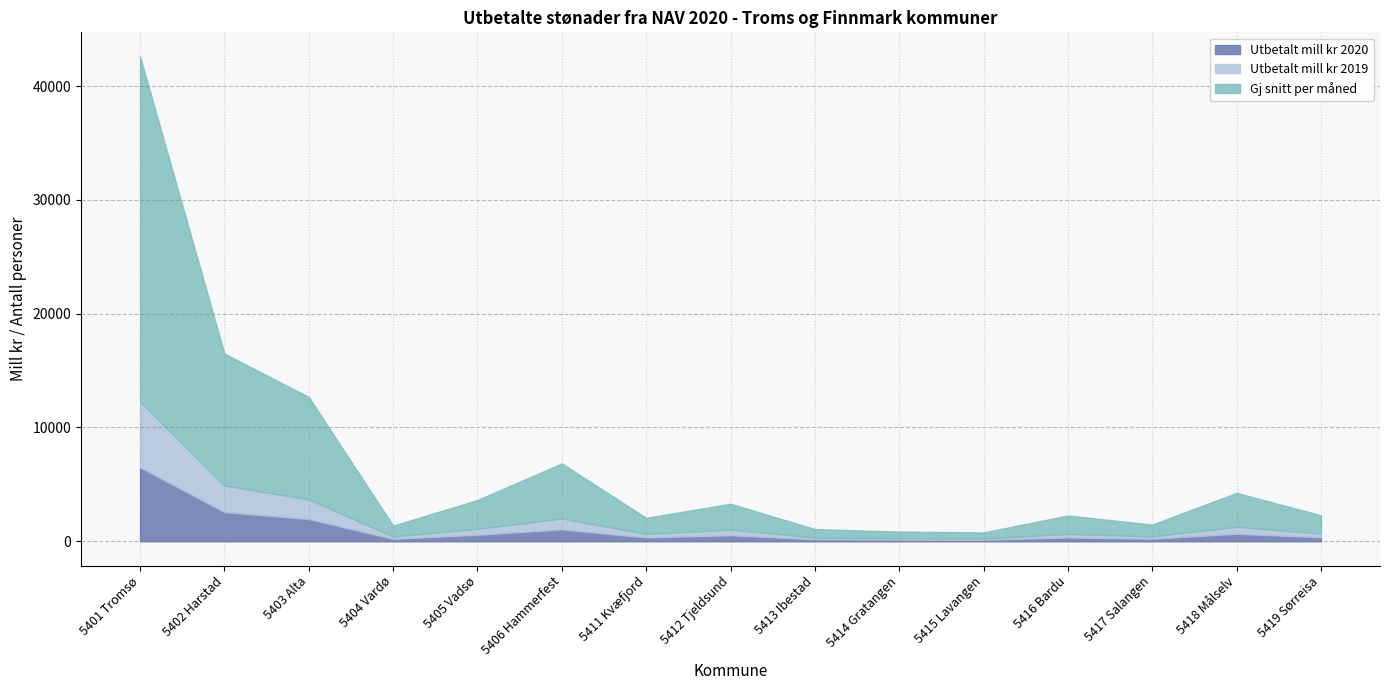

Rank the categories by Utbetalt mill kr 2019 value from lowest to highest.

5415 Lavangen, 5414 Gratangen, 5413 Ibestad, 5404 Vardø, 5417 Salangen, 5411 Kvæfjord, 5416 Bardu, 5419 Sørreisa, 5412 Tjeldsund, 5405 Vadsø, 5418 Målselv, 5406 Hammerfest, 5403 Alta, 5402 Harstad, 5401 Tromsø